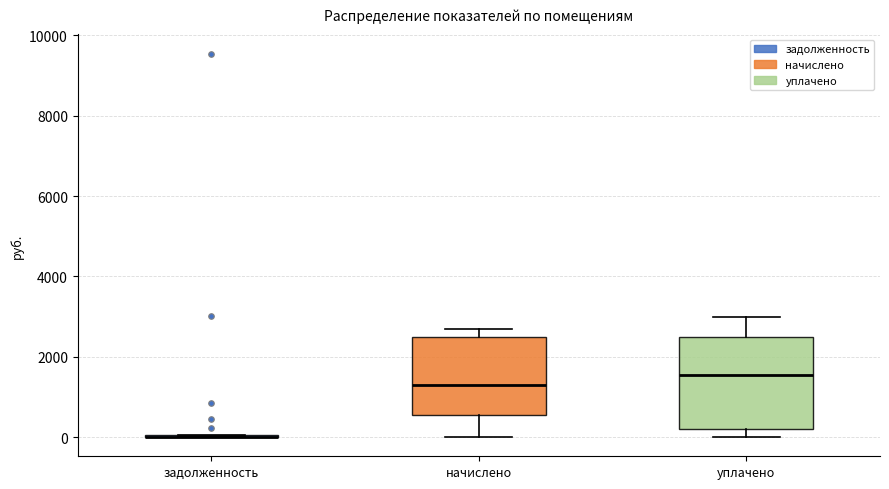

Comparing the boxes themselves (not the whiskers), which one is the tallest?

уплачено